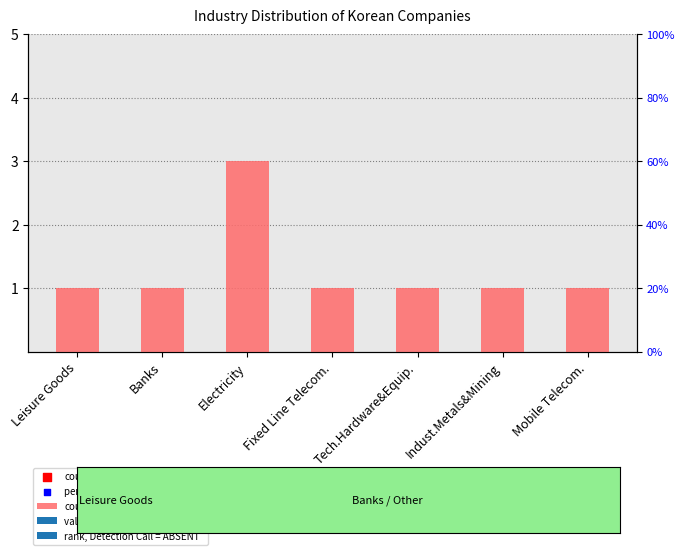

Approximately how many times larger is the value at Tech.Hardware&Equip. compared to Fixed Line Telecom.?

1.0